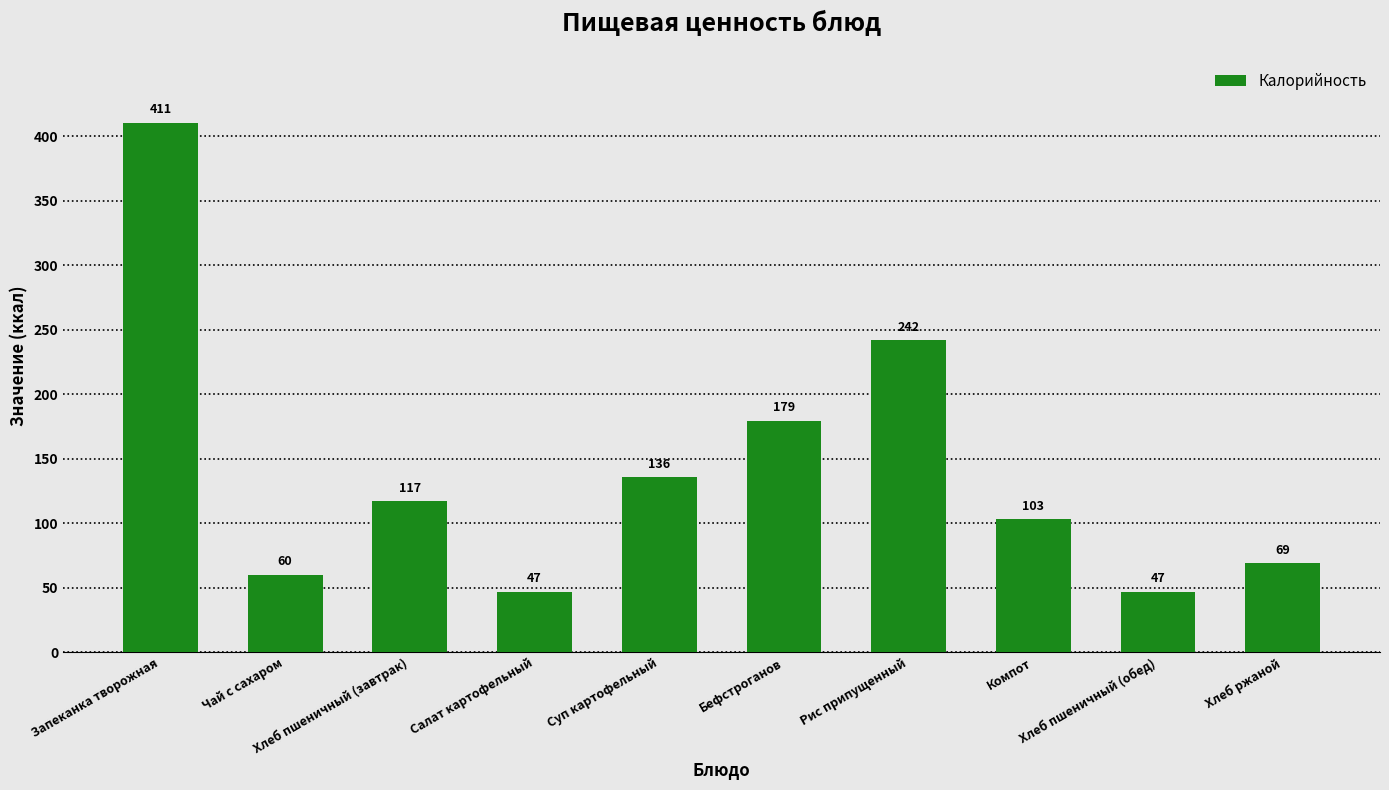

What is the label of the 7th bar from the left?

Рис припущенный